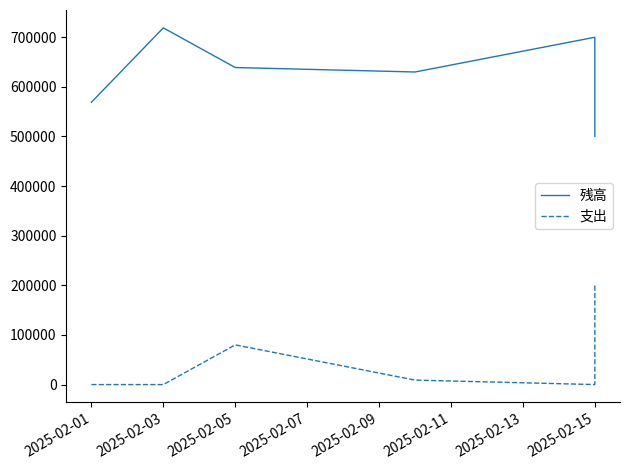

How many data points in 残高 are above 639000?

2